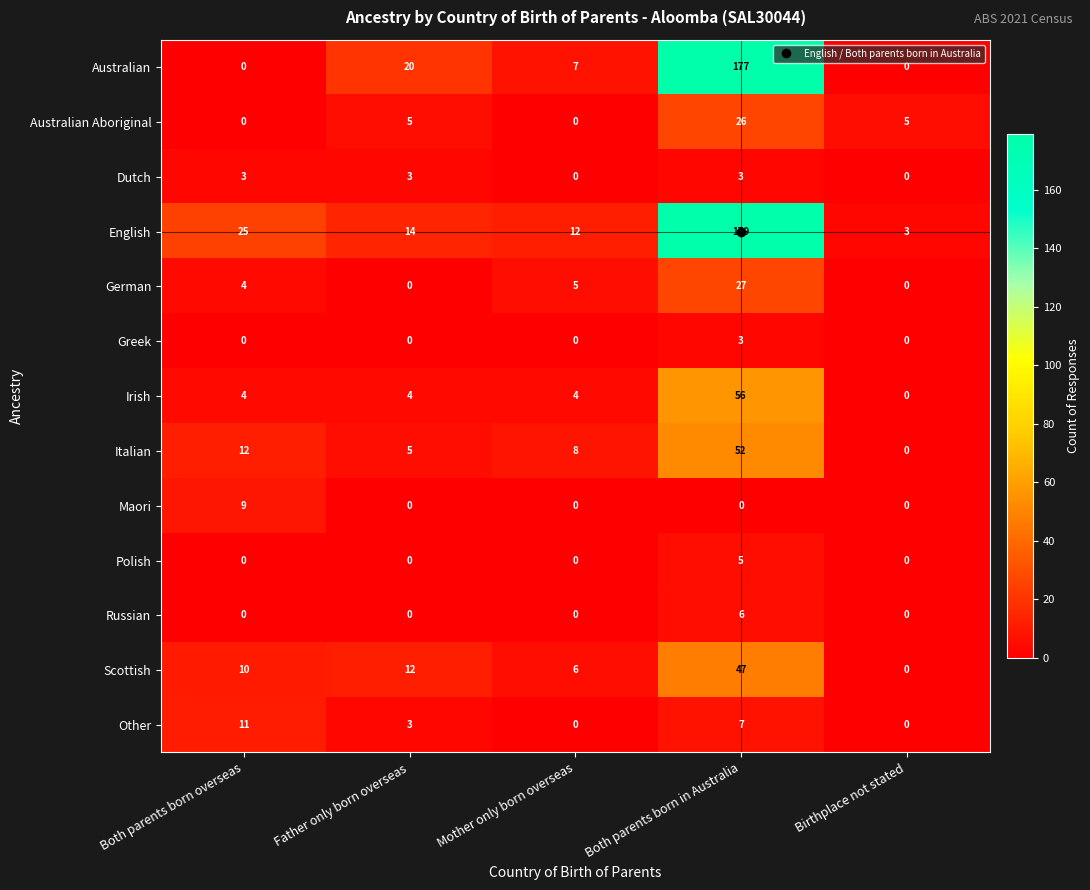

The English series shows 5 at Birthplace not stated. True or false?

False